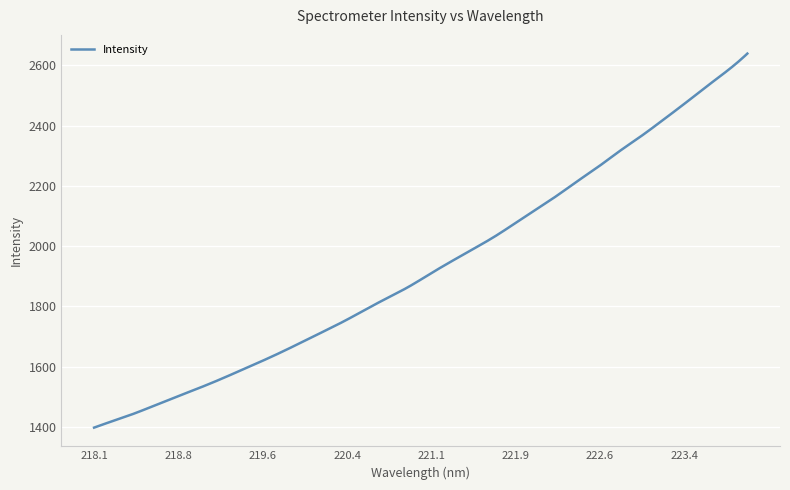

What is the maximum value shown in the chart?

2639.5